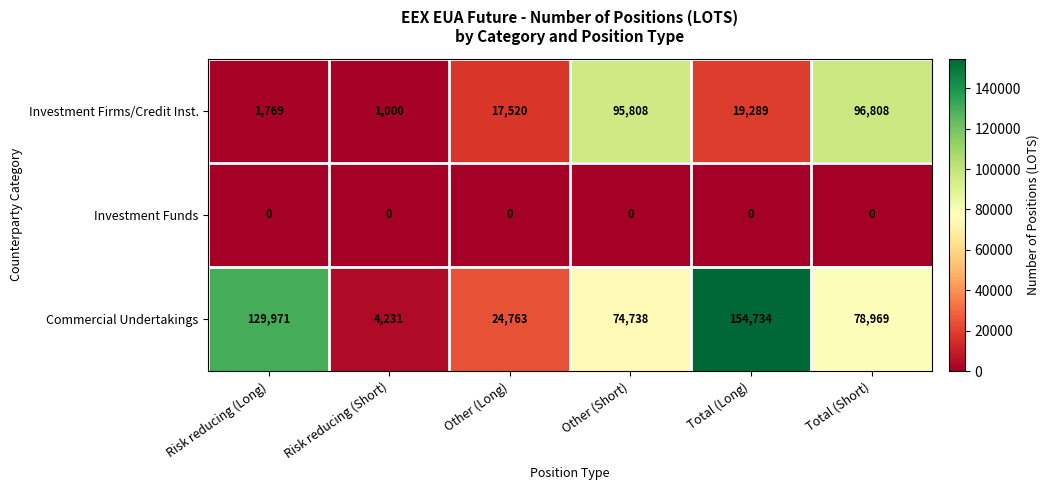

At Risk reducing (Long), list the series in order from smallest to largest.

Investment Funds, Investment Firms/Credit Inst., Commercial Undertakings